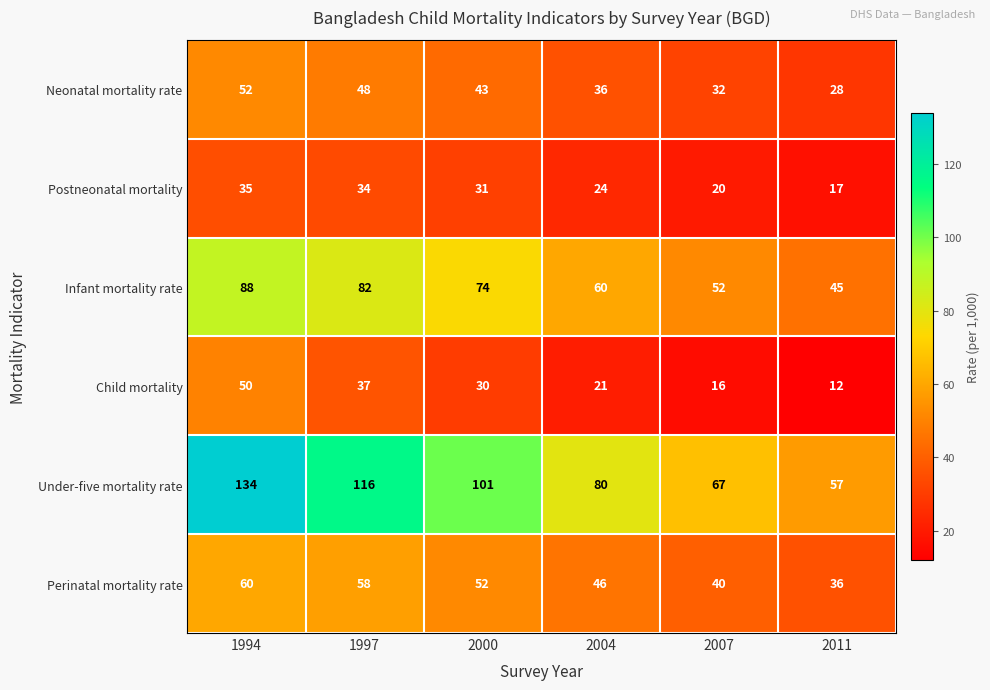

What is the sum of the Child mortality values at 2007 and 2000?

46